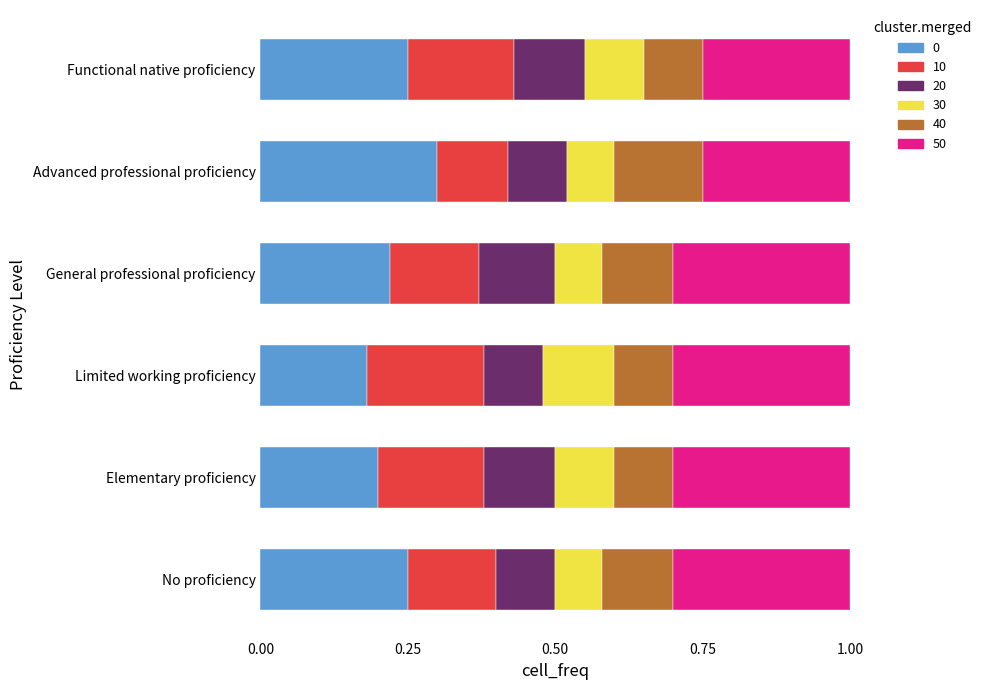

The 0 series shows 0.3 at Advanced professional proficiency. True or false?

True